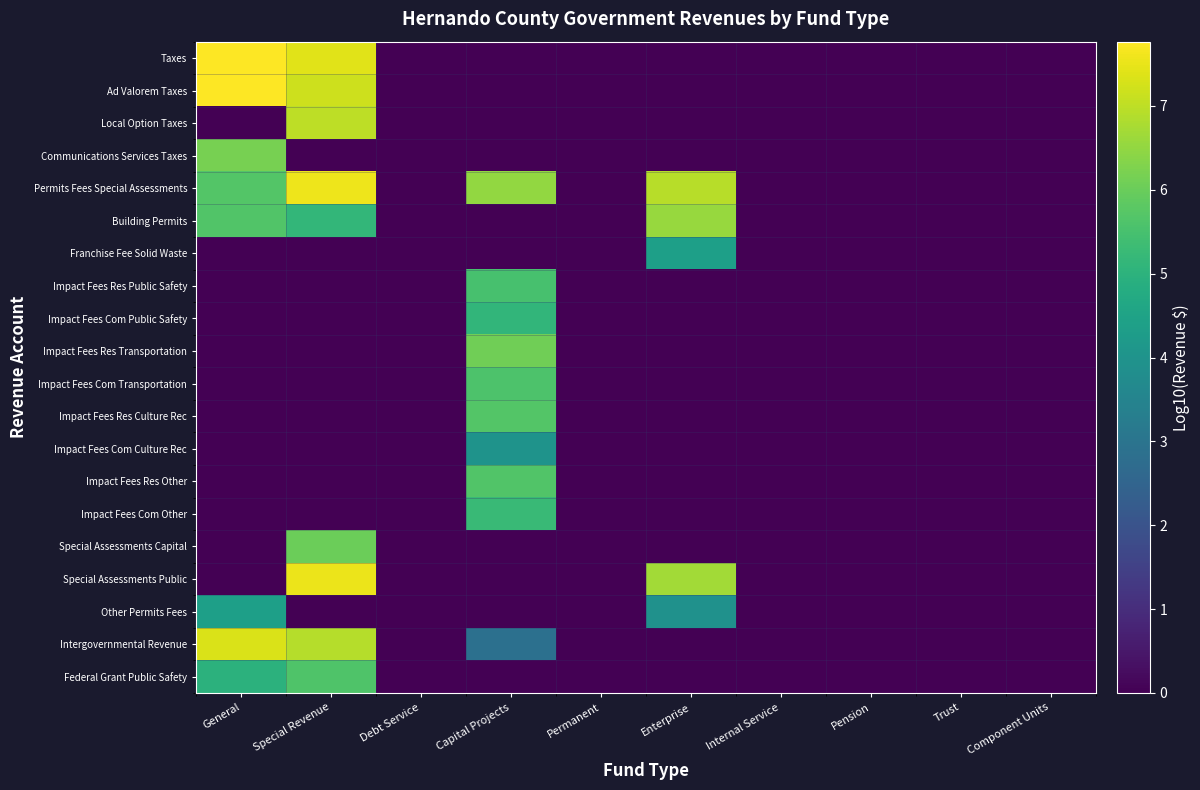

Reading right to left, extract all data points from this chart.

Taxes: Component Units=0.0	Trust=0.0	Pension=0.0	Internal Service=0.0	Enterprise=0.0	Permanent=0.0	Capital Projects=0.0	Debt Service=0.0	Special Revenue=7.4	General=7.8
Ad Valorem Taxes: Component Units=0.0	Trust=0.0	Pension=0.0	Internal Service=0.0	Enterprise=0.0	Permanent=0.0	Capital Projects=0.0	Debt Service=0.0	Special Revenue=7.2	General=7.8
Local Option Taxes: Component Units=0.0	Trust=0.0	Pension=0.0	Internal Service=0.0	Enterprise=0.0	Permanent=0.0	Capital Projects=0.0	Debt Service=0.0	Special Revenue=7.0	General=0.0
Communications Services Taxes: Component Units=0.0	Trust=0.0	Pension=0.0	Internal Service=0.0	Enterprise=0.0	Permanent=0.0	Capital Projects=0.0	Debt Service=0.0	Special Revenue=0.0	General=6.2
Permits Fees Special Assessments: Component Units=0.0	Trust=0.0	Pension=0.0	Internal Service=0.0	Enterprise=6.9	Permanent=0.0	Capital Projects=6.5	Debt Service=0.0	Special Revenue=7.6	General=5.7
Building Permits: Component Units=0.0	Trust=0.0	Pension=0.0	Internal Service=0.0	Enterprise=6.6	Permanent=0.0	Capital Projects=0.0	Debt Service=0.0	Special Revenue=5.1	General=5.7
Franchise Fee Solid Waste: Component Units=0.0	Trust=0.0	Pension=0.0	Internal Service=0.0	Enterprise=4.4	Permanent=0.0	Capital Projects=0.0	Debt Service=0.0	Special Revenue=0.0	General=0.0
Impact Fees Res Public Safety: Component Units=0.0	Trust=0.0	Pension=0.0	Internal Service=0.0	Enterprise=0.0	Permanent=0.0	Capital Projects=5.5	Debt Service=0.0	Special Revenue=0.0	General=0.0
Impact Fees Com Public Safety: Component Units=0.0	Trust=0.0	Pension=0.0	Internal Service=0.0	Enterprise=0.0	Permanent=0.0	Capital Projects=5.1	Debt Service=0.0	Special Revenue=0.0	General=0.0
Impact Fees Res Transportation: Component Units=0.0	Trust=0.0	Pension=0.0	Internal Service=0.0	Enterprise=0.0	Permanent=0.0	Capital Projects=6.1	Debt Service=0.0	Special Revenue=0.0	General=0.0
Impact Fees Com Transportation: Component Units=0.0	Trust=0.0	Pension=0.0	Internal Service=0.0	Enterprise=0.0	Permanent=0.0	Capital Projects=5.6	Debt Service=0.0	Special Revenue=0.0	General=0.0
Impact Fees Res Culture Rec: Component Units=0.0	Trust=0.0	Pension=0.0	Internal Service=0.0	Enterprise=0.0	Permanent=0.0	Capital Projects=5.7	Debt Service=0.0	Special Revenue=0.0	General=0.0
Impact Fees Com Culture Rec: Component Units=0.0	Trust=0.0	Pension=0.0	Internal Service=0.0	Enterprise=0.0	Permanent=0.0	Capital Projects=4.0	Debt Service=0.0	Special Revenue=0.0	General=0.0
Impact Fees Res Other: Component Units=0.0	Trust=0.0	Pension=0.0	Internal Service=0.0	Enterprise=0.0	Permanent=0.0	Capital Projects=5.6	Debt Service=0.0	Special Revenue=0.0	General=0.0
Impact Fees Com Other: Component Units=0.0	Trust=0.0	Pension=0.0	Internal Service=0.0	Enterprise=0.0	Permanent=0.0	Capital Projects=5.3	Debt Service=0.0	Special Revenue=0.0	General=0.0
Special Assessments Capital: Component Units=0.0	Trust=0.0	Pension=0.0	Internal Service=0.0	Enterprise=0.0	Permanent=0.0	Capital Projects=0.0	Debt Service=0.0	Special Revenue=6.0	General=0.0
Special Assessments Public: Component Units=0.0	Trust=0.0	Pension=0.0	Internal Service=0.0	Enterprise=6.7	Permanent=0.0	Capital Projects=0.0	Debt Service=0.0	Special Revenue=7.5	General=0.0
Other Permits Fees: Component Units=0.0	Trust=0.0	Pension=0.0	Internal Service=0.0	Enterprise=3.9	Permanent=0.0	Capital Projects=0.0	Debt Service=0.0	Special Revenue=0.0	General=4.4
Intergovernmental Revenue: Component Units=0.0	Trust=0.0	Pension=0.0	Internal Service=0.0	Enterprise=0.0	Permanent=0.0	Capital Projects=2.9	Debt Service=0.0	Special Revenue=6.9	General=7.3
Federal Grant Public Safety: Component Units=0.0	Trust=0.0	Pension=0.0	Internal Service=0.0	Enterprise=0.0	Permanent=0.0	Capital Projects=0.0	Debt Service=0.0	Special Revenue=5.6	General=5.0